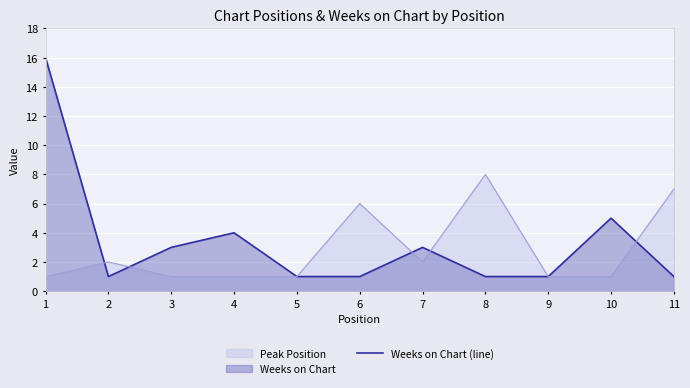

Rank the categories by value from lowest to highest.

2, 5, 6, 8, 9, 11, 3, 7, 4, 10, 1